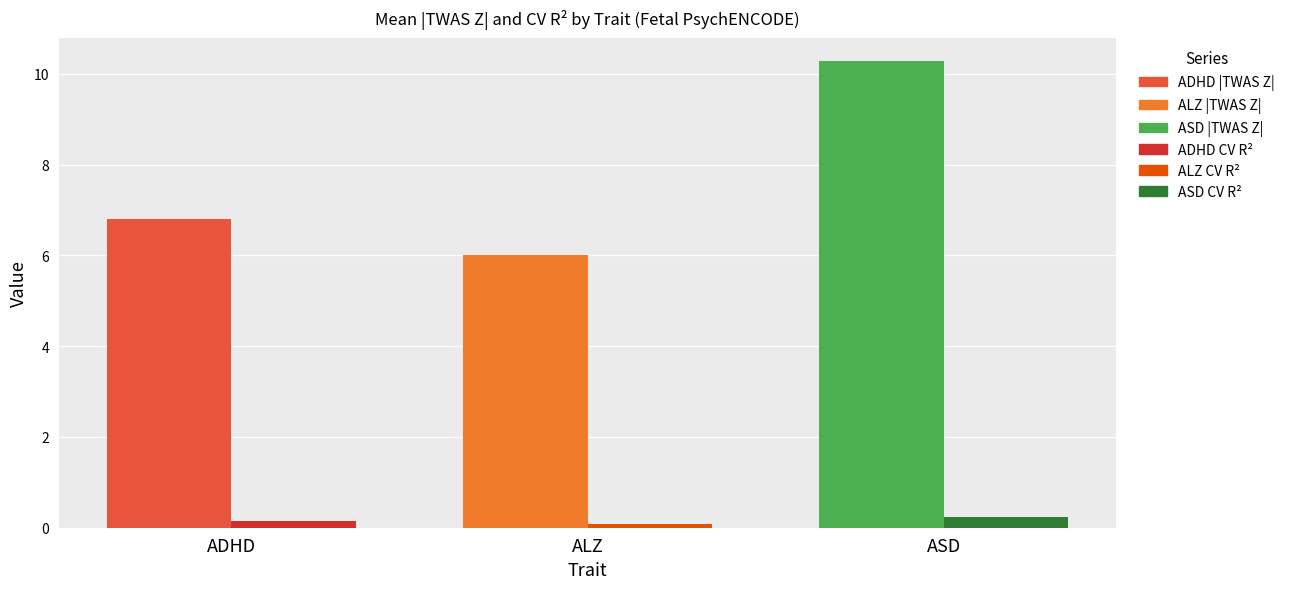

At which category is the sum across all series the highest?

ASD